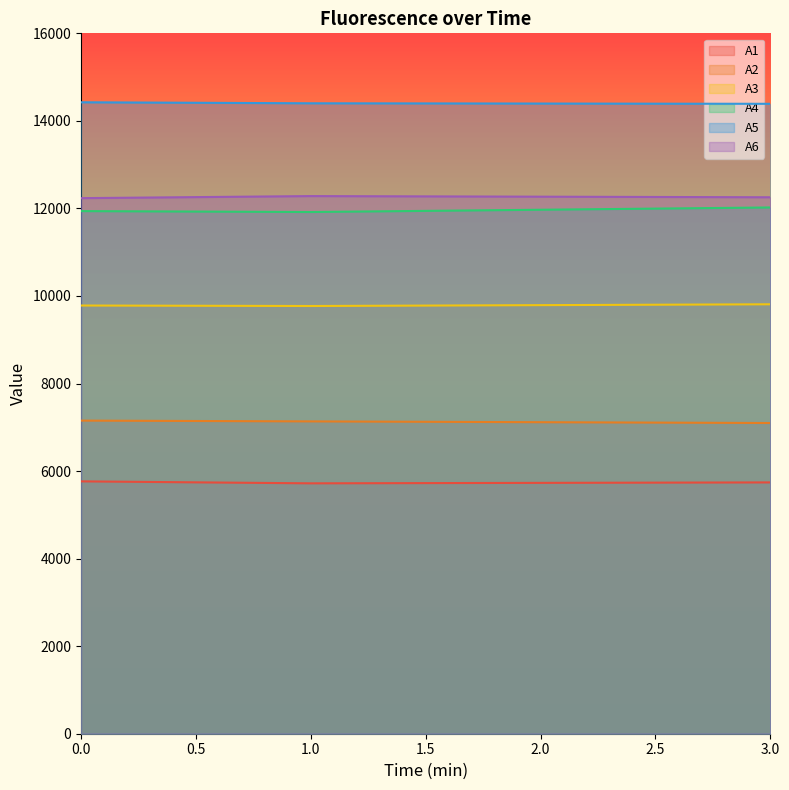

How many series are shown in this chart?

6